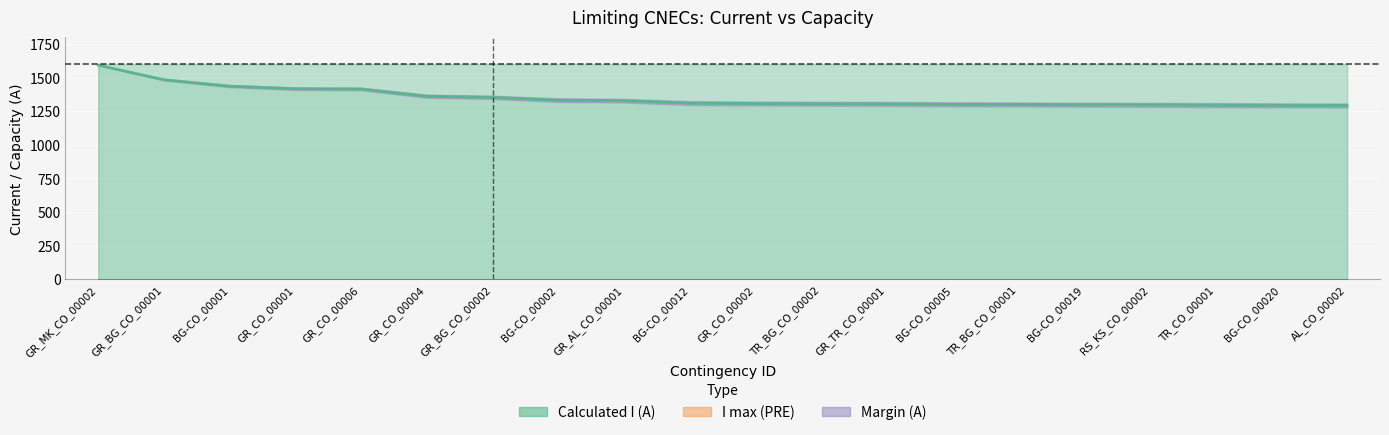

What is the value of the Calculated I (A) point at the 12th from the left?

1305